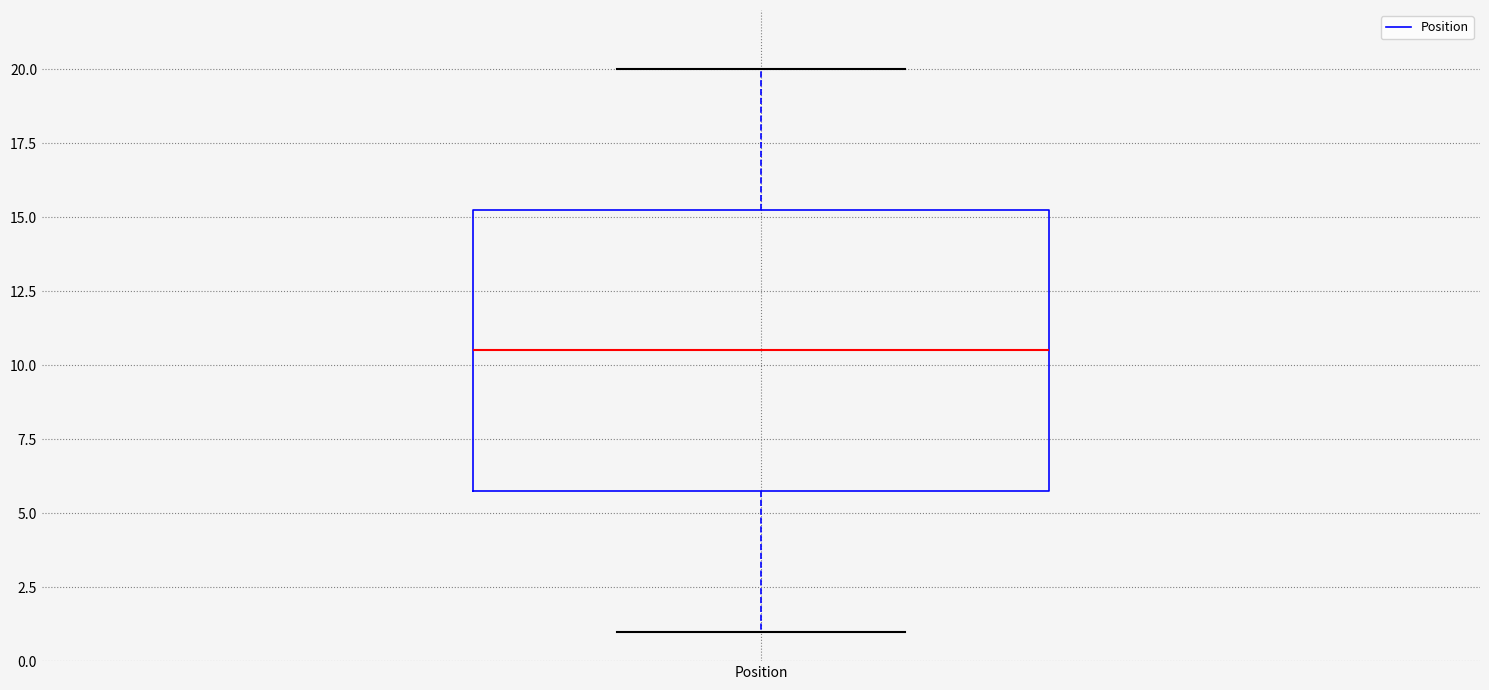

Read this box plot against the y-axis: the position of the median line, the range covered by the box, and the ends of both whiskers. The values are not printed on the chart, so give them approximately, as read against the axis.

median 10.5, box 6.0 to 15.5, whiskers 1.0 to 20.0